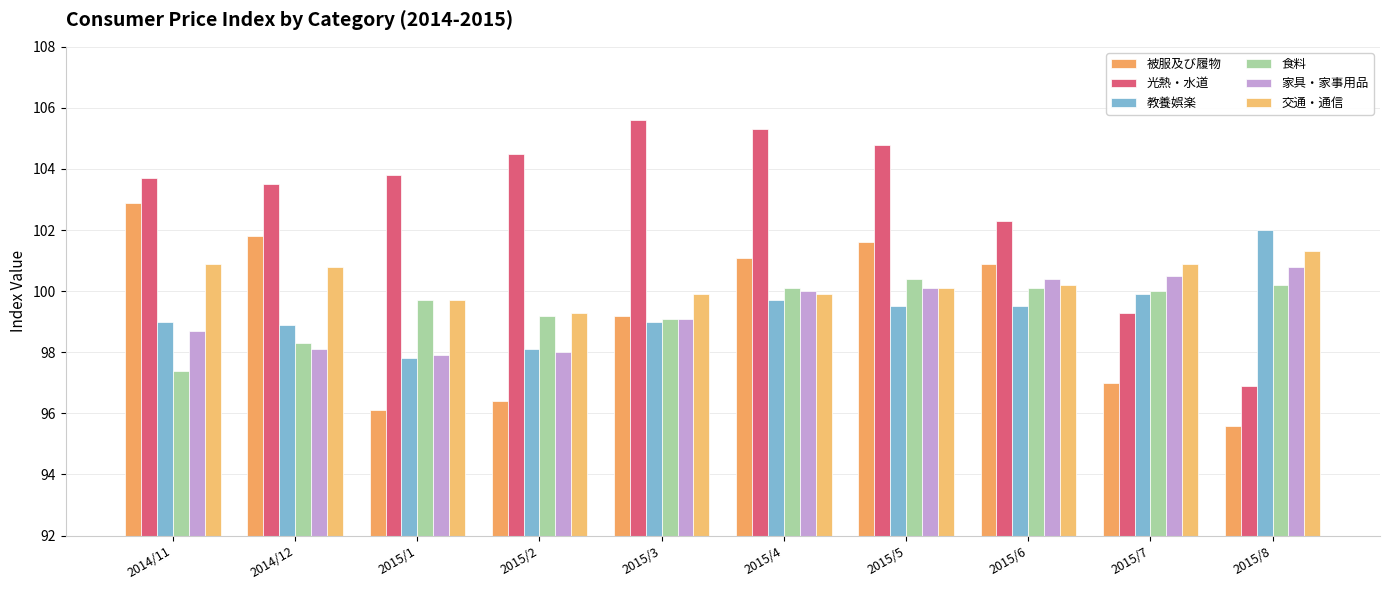

At which category does the chart reach its minimum across all series?

2015/8